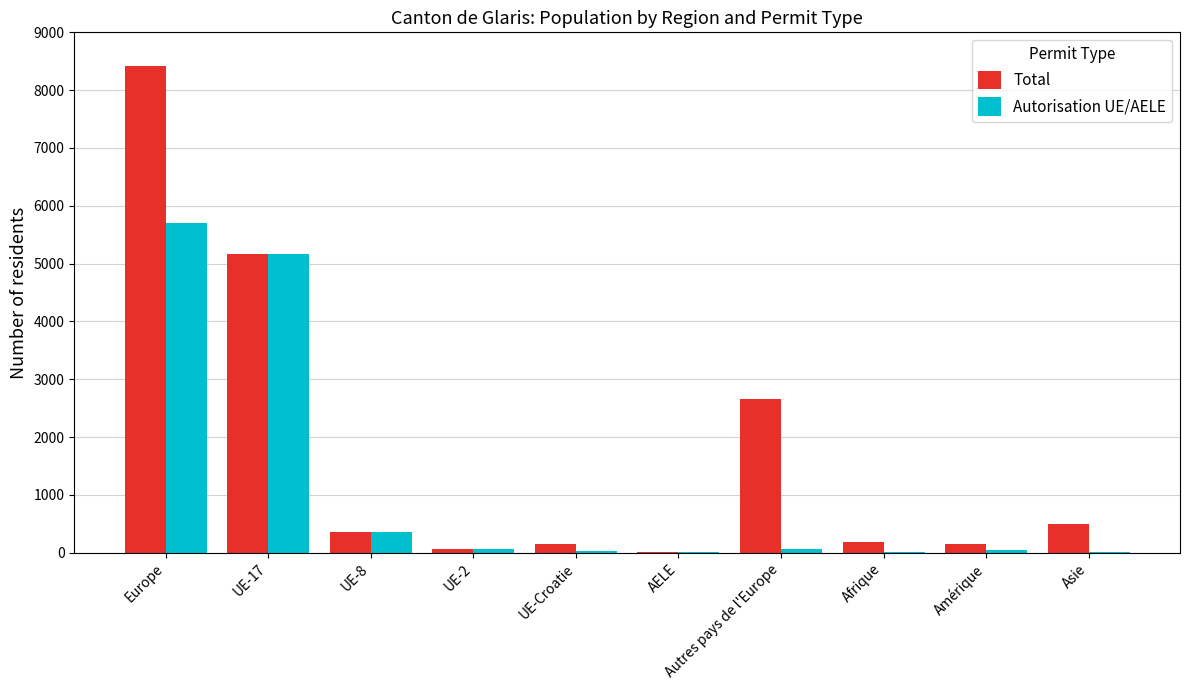

What is the total value across all series at UE-8?

722